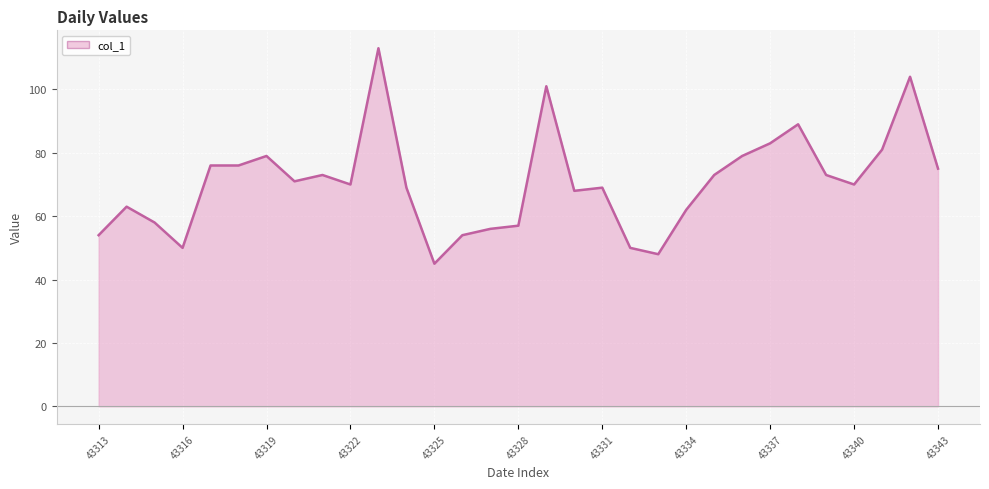

Does the chart display data point markers on the line(s)?

No